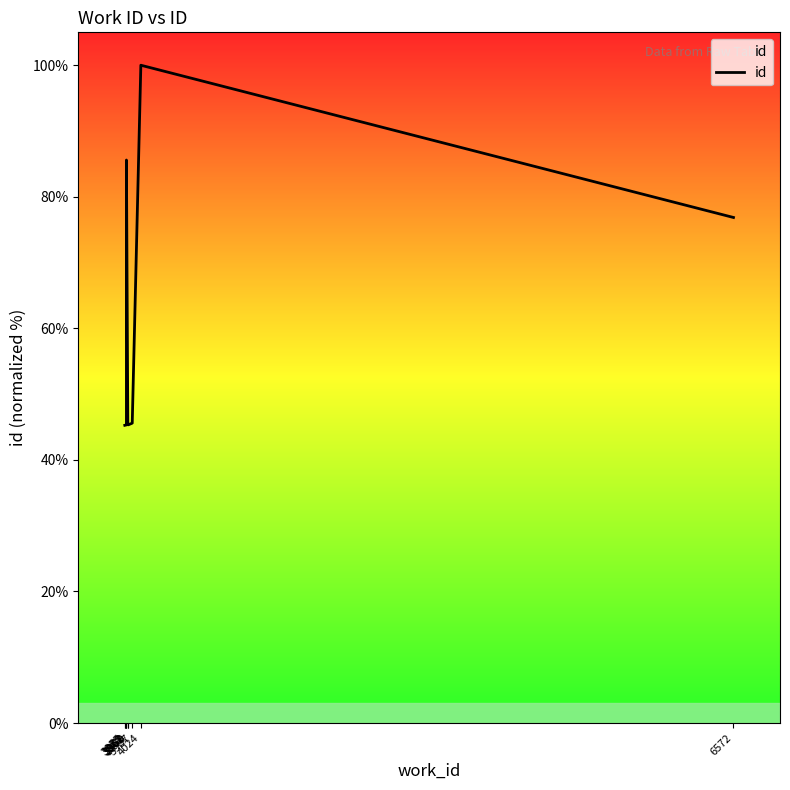

How many categories are shown in the chart?

10